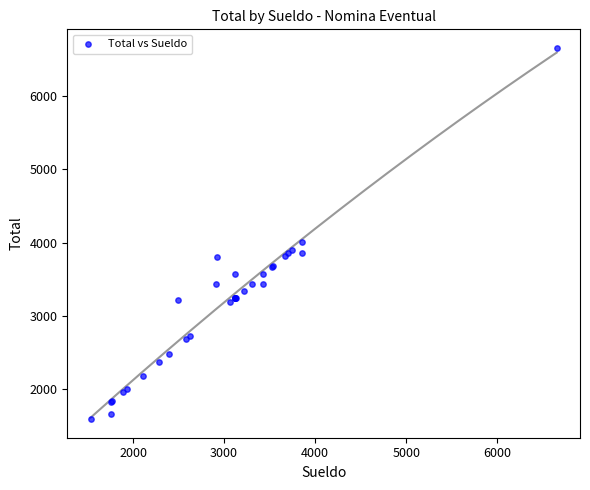

What Y value in the scatter plot is closest to 4124?

4014